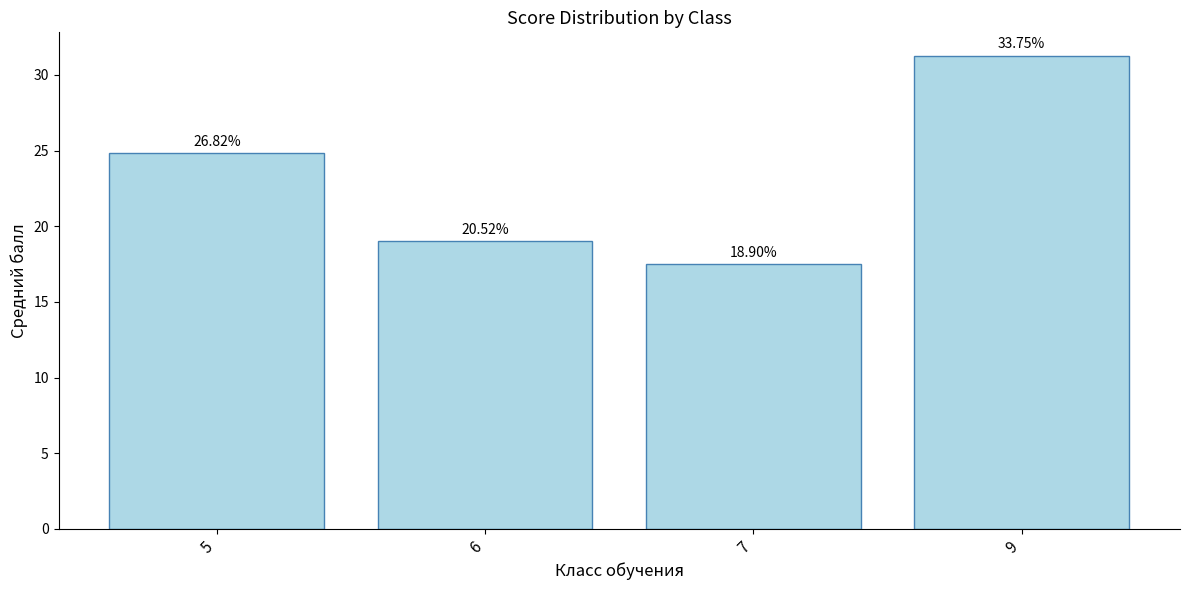

Does the chart contain any negative values?

No